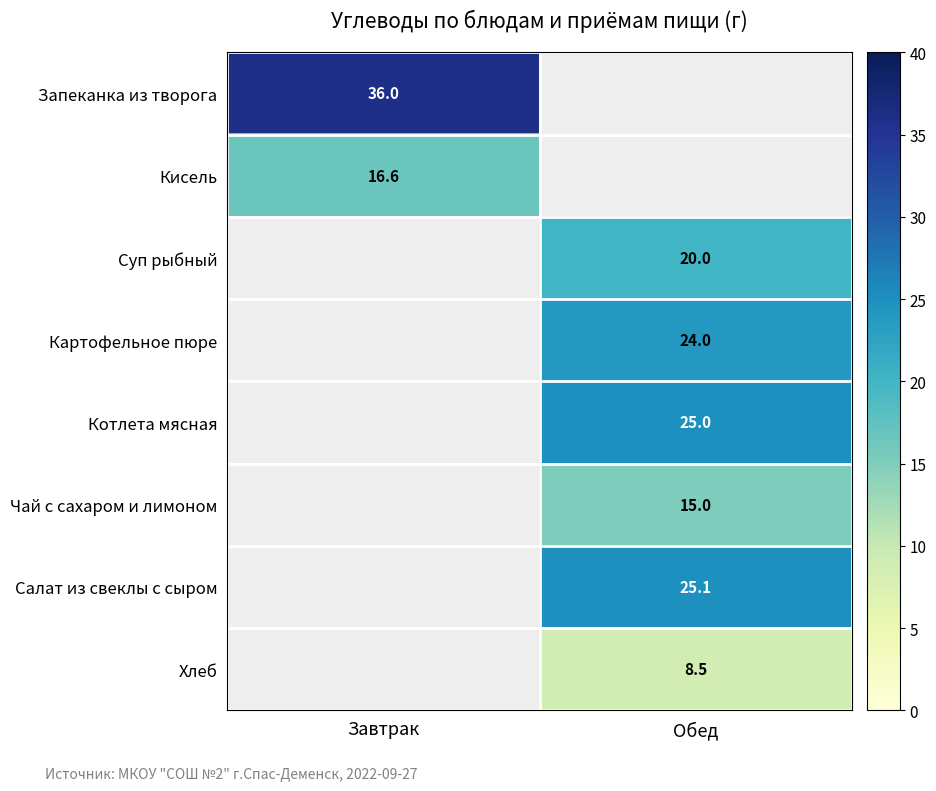

True or false: Чай с сахаром и лимоном has a value of 8.0 at Обед.

False